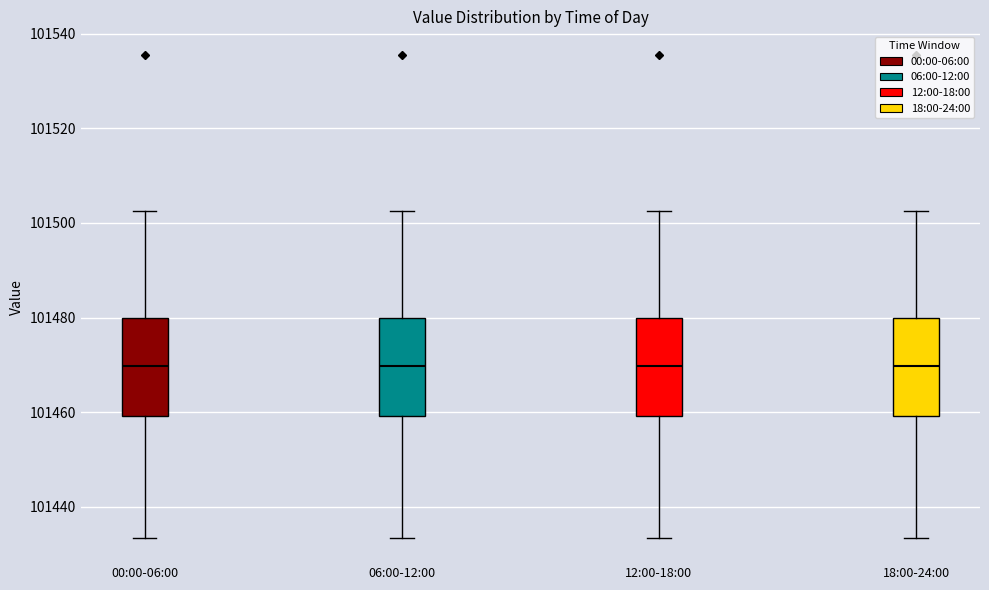

Where is the lower edge of the box for 00:00-06:00 on the y-axis? The values are not printed on the chart, so give them approximately, as read against the axis.

101460